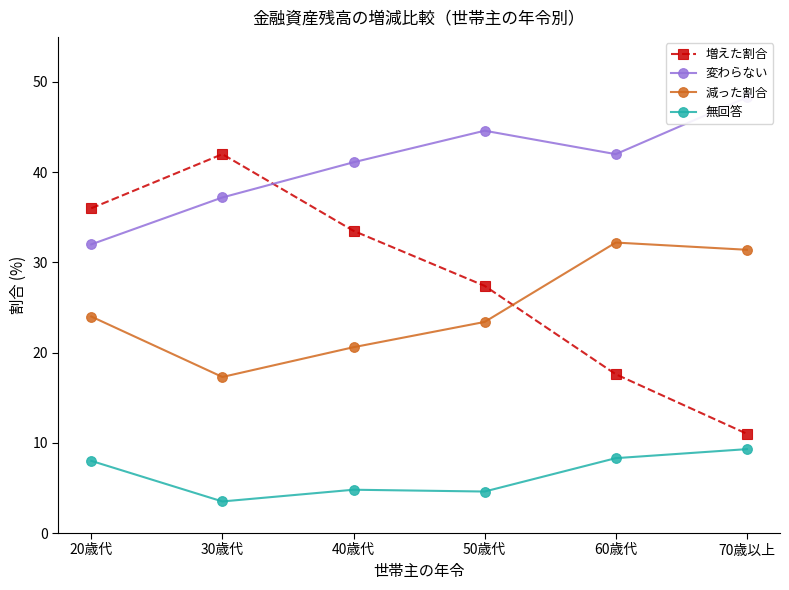

What is the spread (max minus min) of values at 20歳代?

28.0